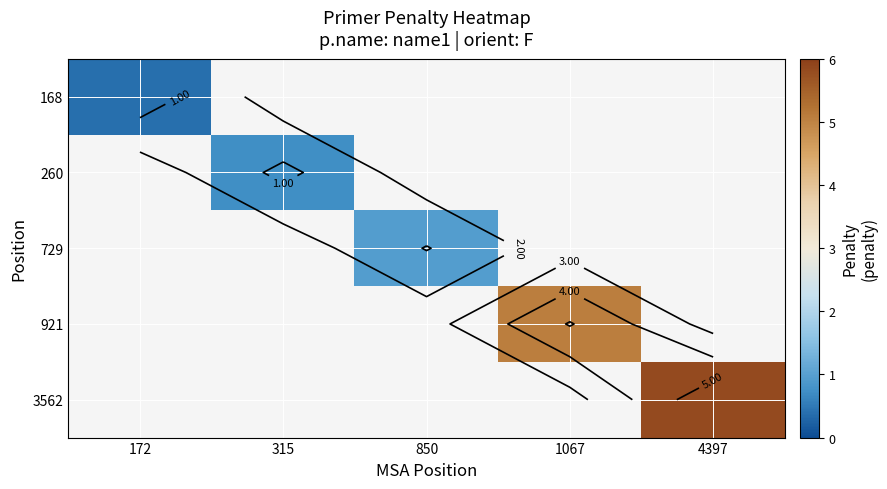

At how many categories does at least one series exceed 2?

2